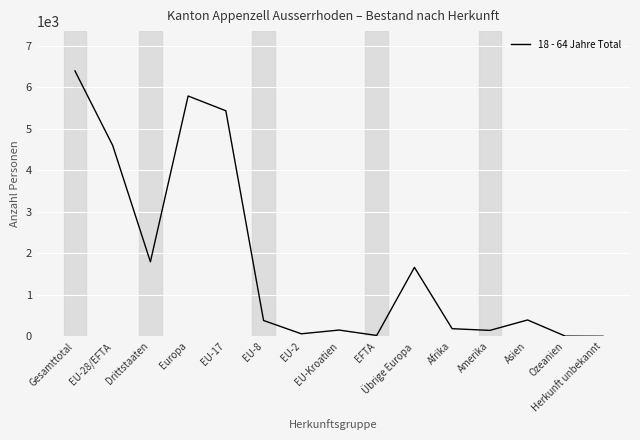

Where is the first local maximum?

Europa